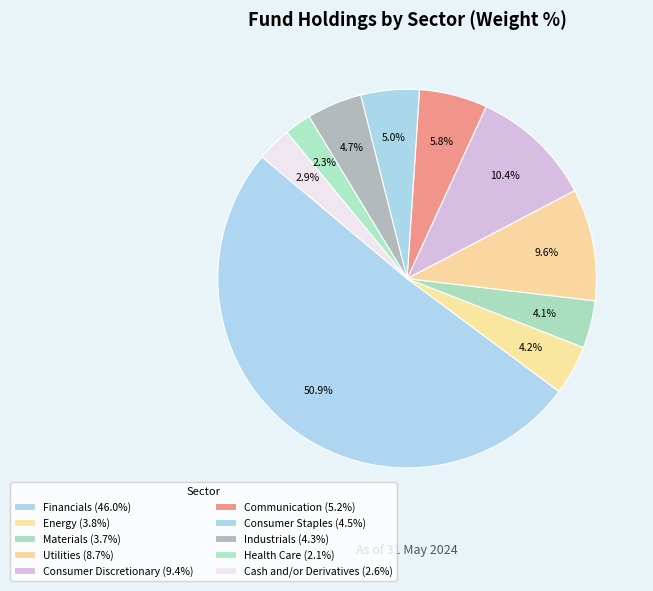

Count the number of slices in the pie.

10